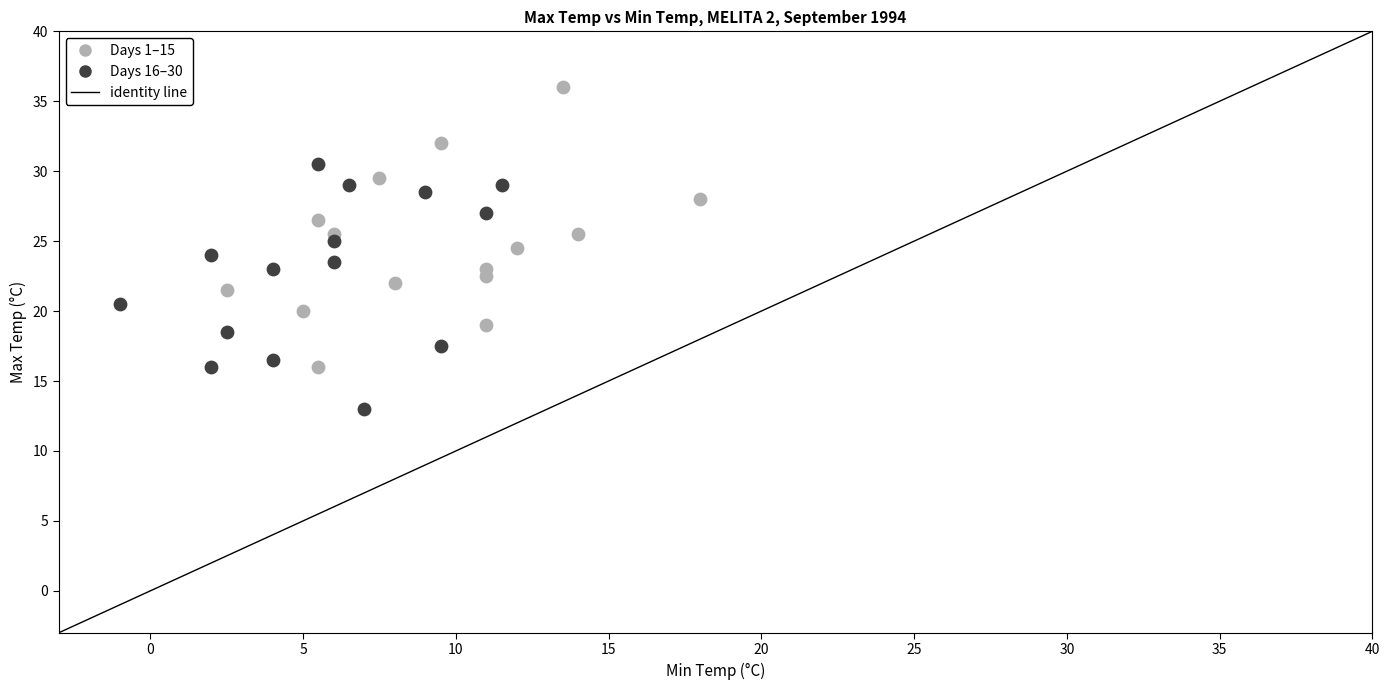

Which series reaches the minimum Y coordinate?

Days 16–30